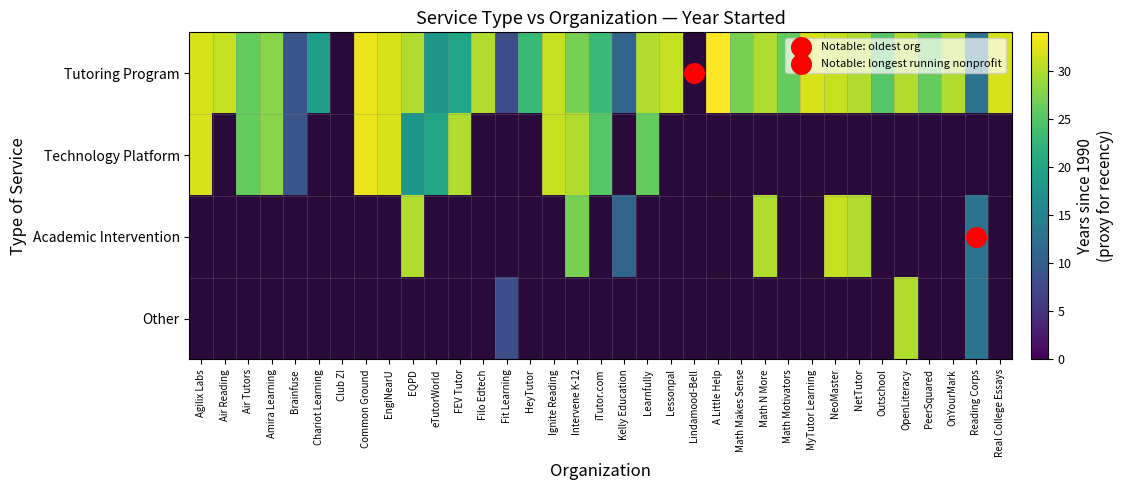

Which series has the largest range (max minus min)?

Tutoring Program